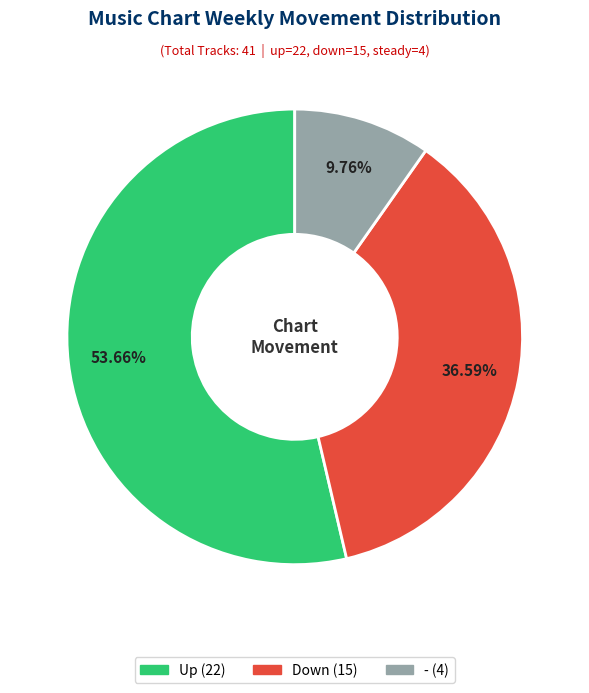

Is there any slice that represents more than half of the pie?

Yes